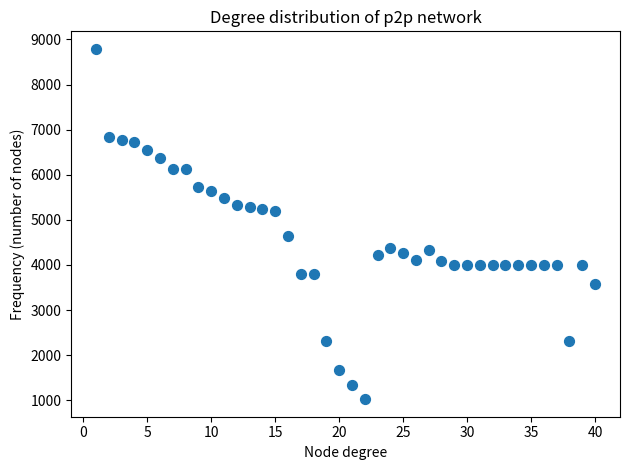

What is the range of Y values (max minus min)?

7769